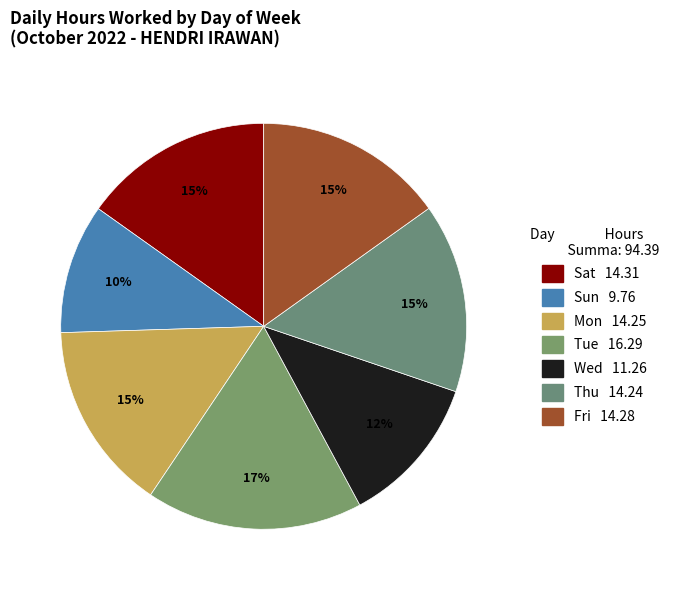

What is the ratio of the value at Wed to the value at Thu?

0.8